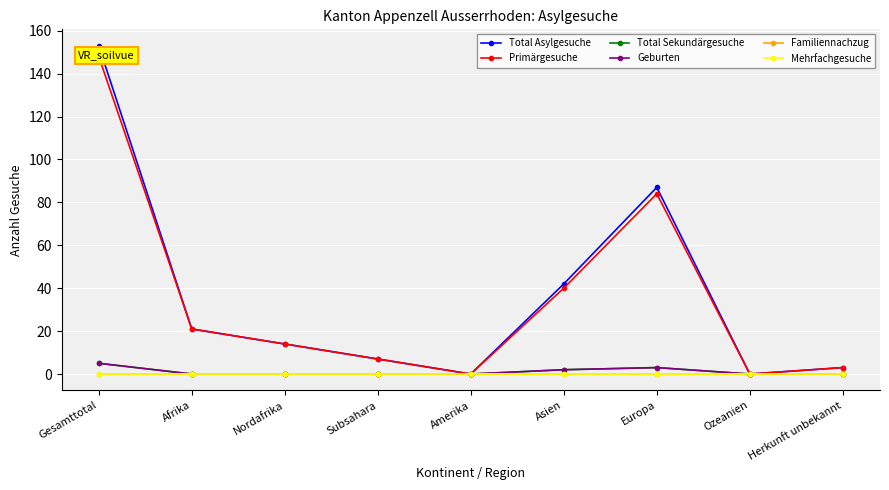

Where is Geburten nearest to the value 2?

Asien